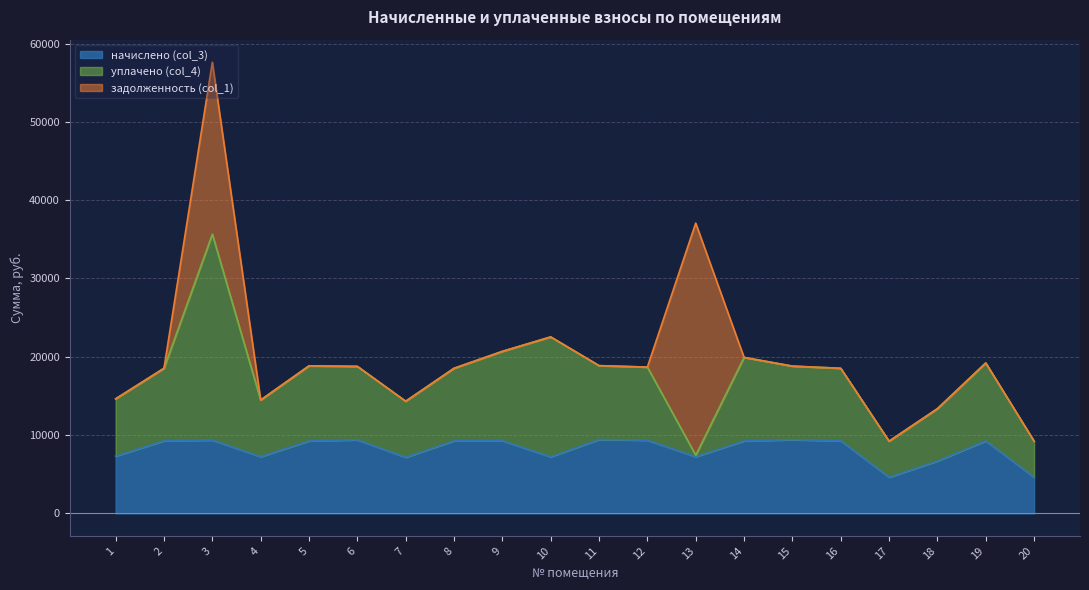

What are all the series names shown in the legend?

начислено (col_3), уплачено (col_4), задолженность (col_1)